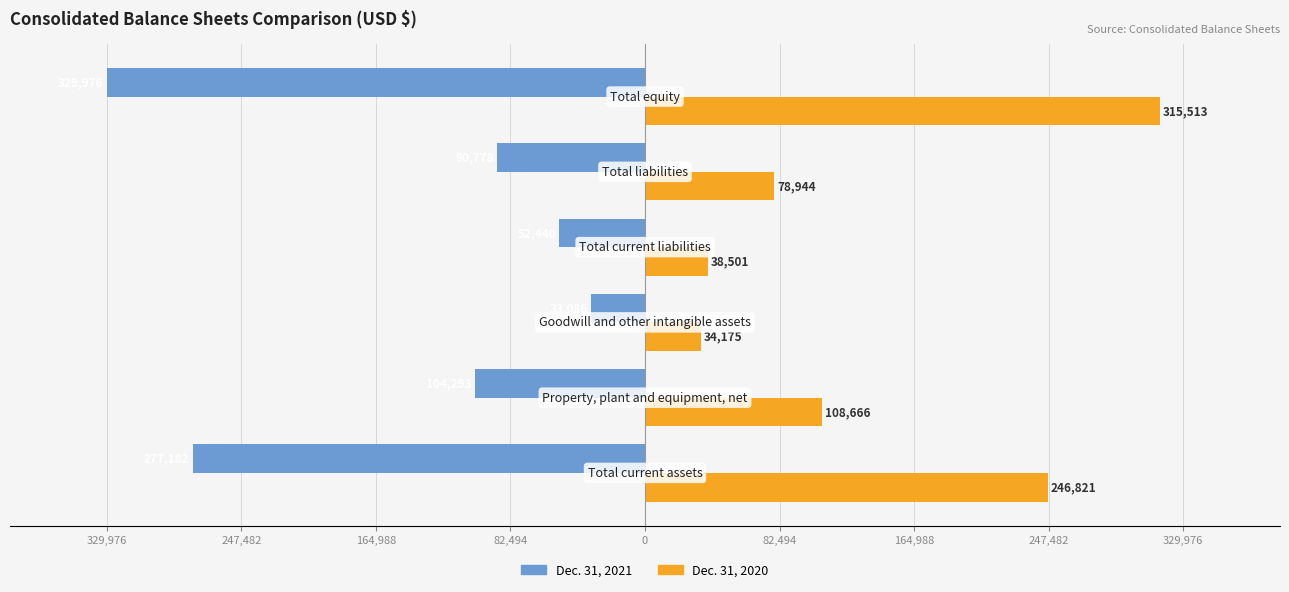

What are all the series names shown in the legend?

Dec. 31, 2021, Dec. 31, 2020